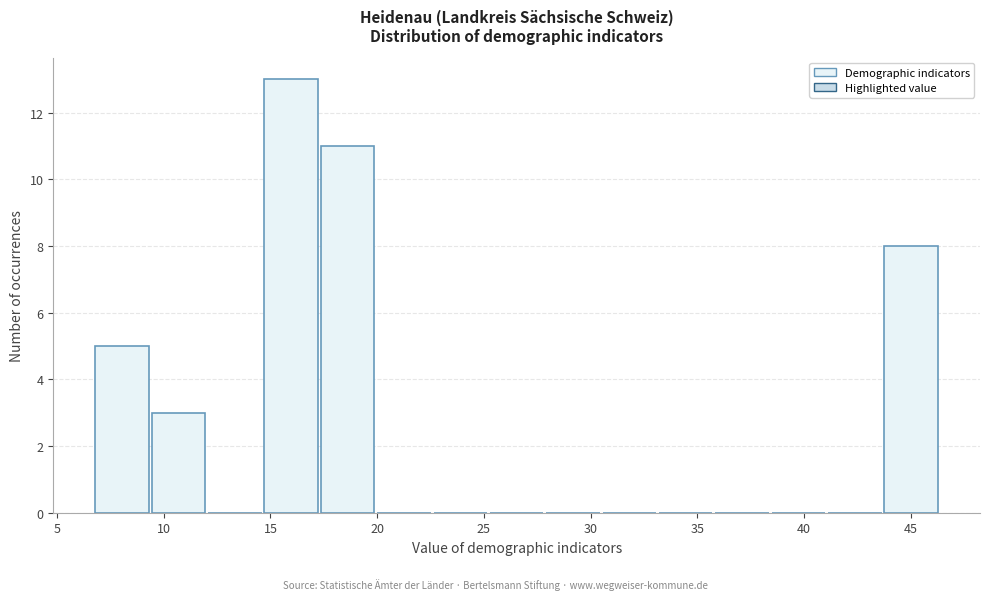

Reading left to right, transcribe this chart: for each bar, give the range it covers on the x-axis and its height. Neither the bar edges nor the heights are printed on the chart, so give them approximately, as read against the axes.

7.0 to 9.5: 5
9.5 to 12.0: 3
12.0 to 14.5: 0
14.5 to 17.5: 13
17.5 to 20.0: 11
20.0 to 22.5: 0
22.5 to 25.5: 0
25.5 to 28.0: 0
28.0 to 30.5: 0
30.5 to 33.0: 0
33.0 to 36.0: 0
36.0 to 38.5: 0
38.5 to 41.0: 0
41.0 to 44.0: 0
44.0 to 46.5: 8